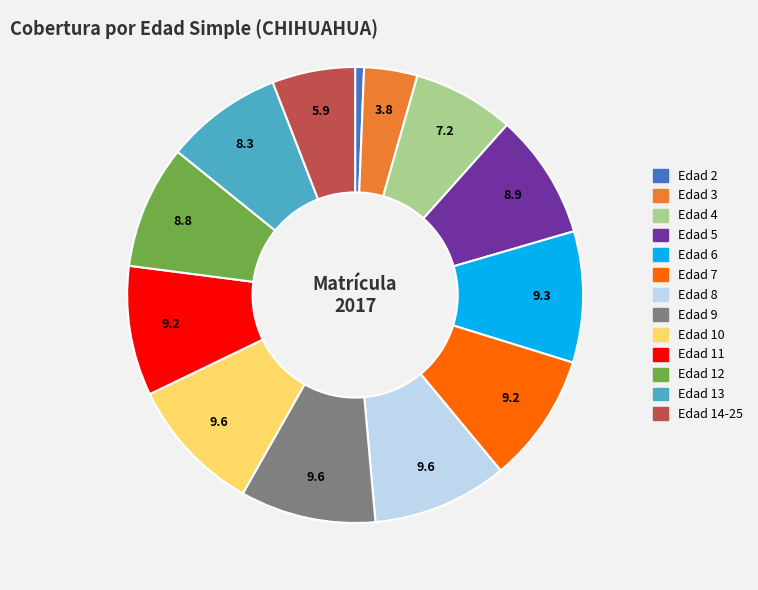

Does any single category account for the majority?

No